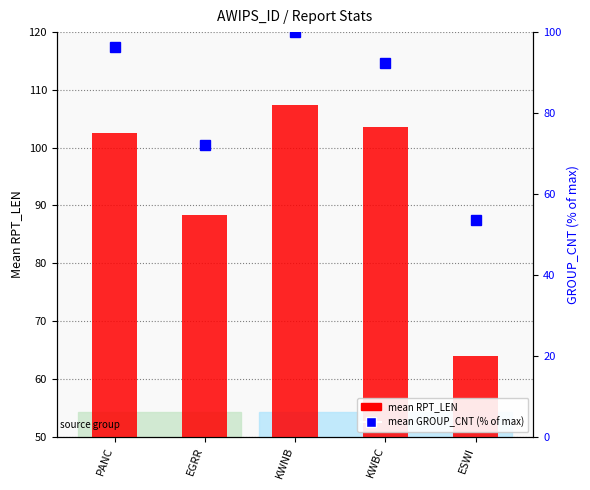

Which category has the lowest value across all series?

ESWI